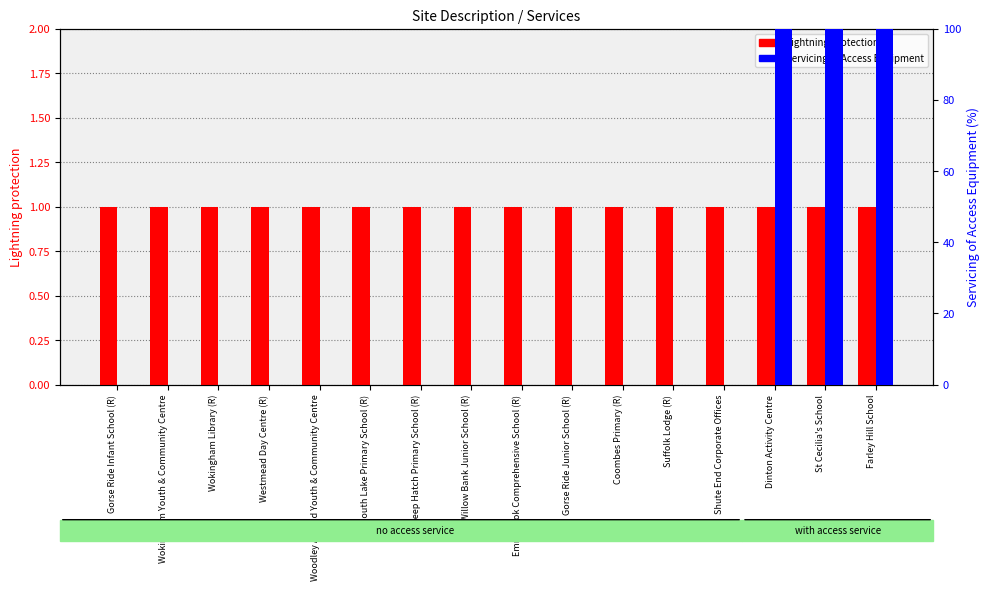

List the series in order of their overall mean, lowest first.

Lightning protection, Servicing of Access Equipment